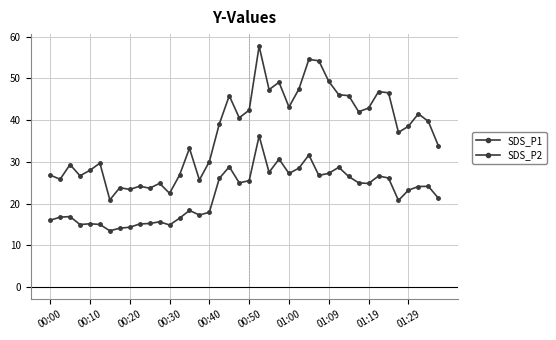

How many lines are shown in the chart?

2